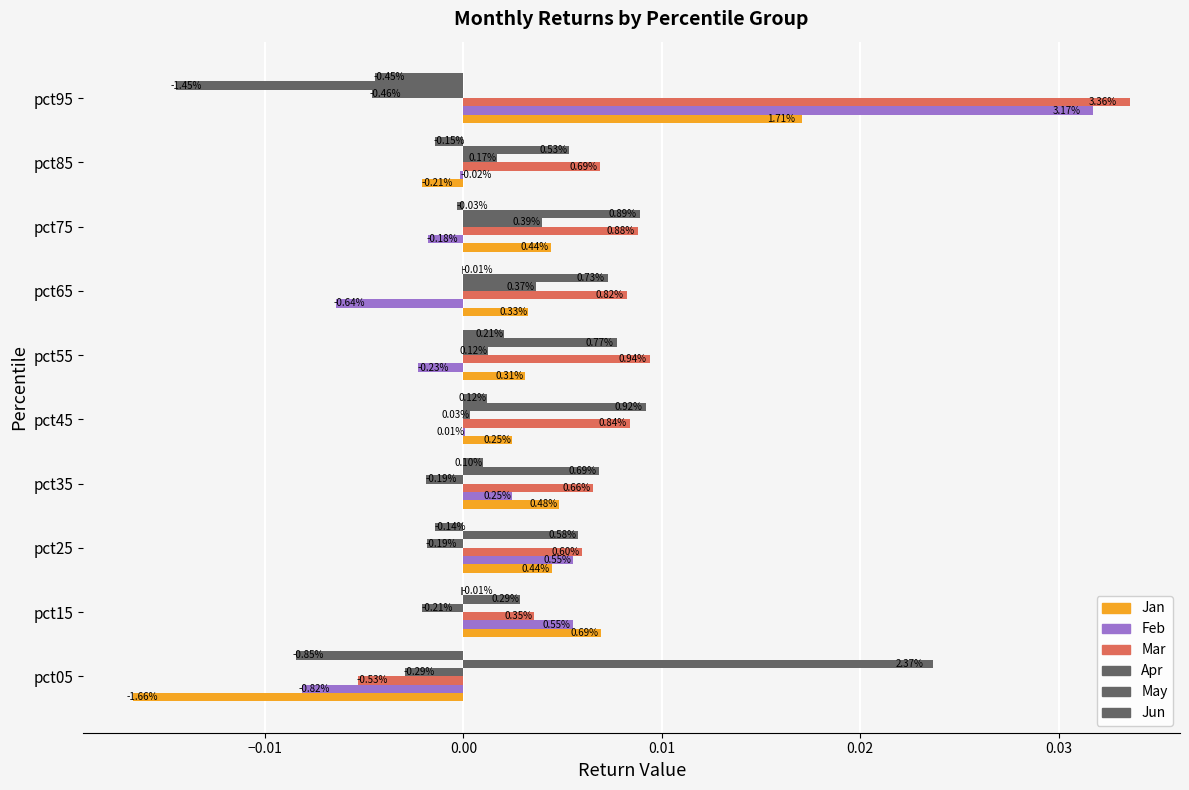

How many groups of bars are there?

10